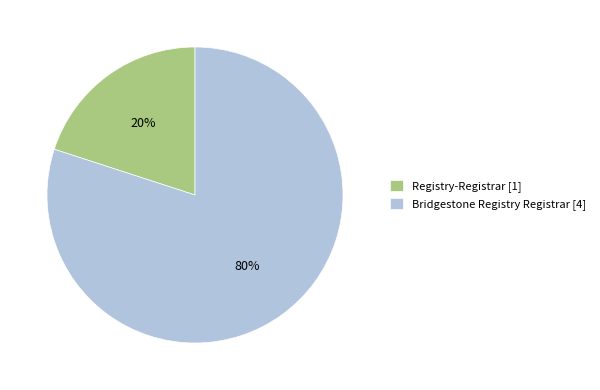

Is there any slice that represents more than half of the pie?

Yes